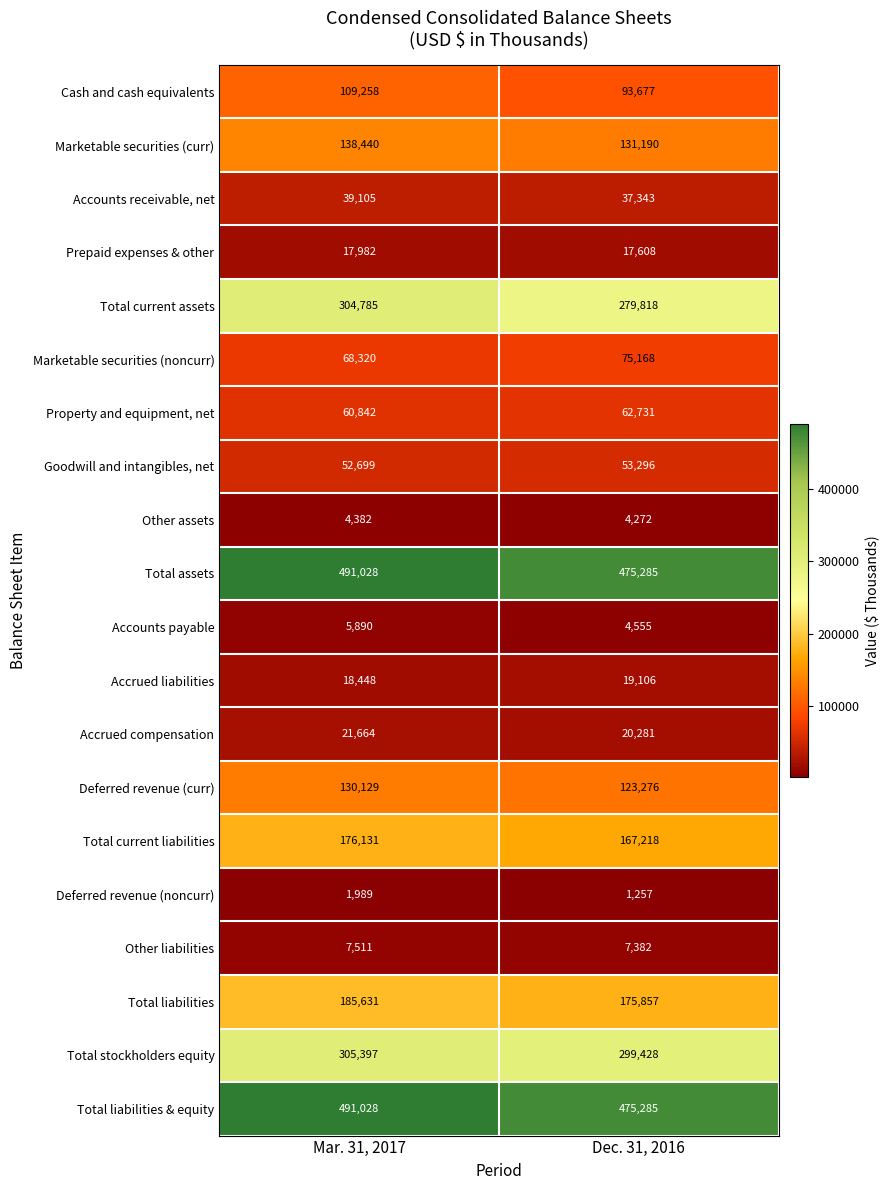

List the labels in order of Accrued compensation value, largest first.

Mar. 31, 2017, Dec. 31, 2016